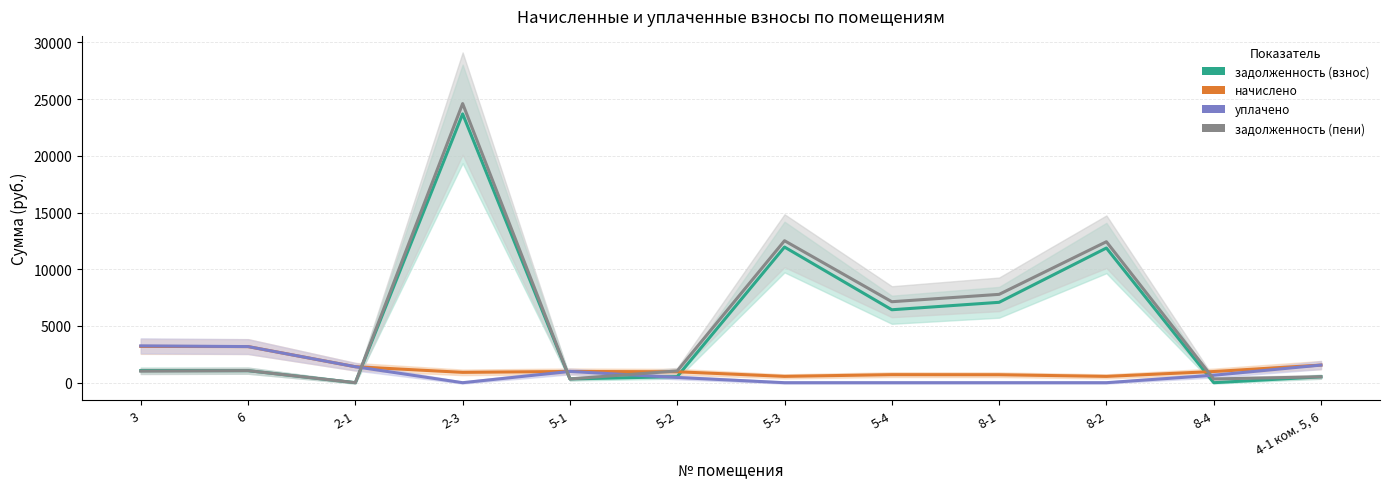

How many interior local peaks does the уплачено series have?

1